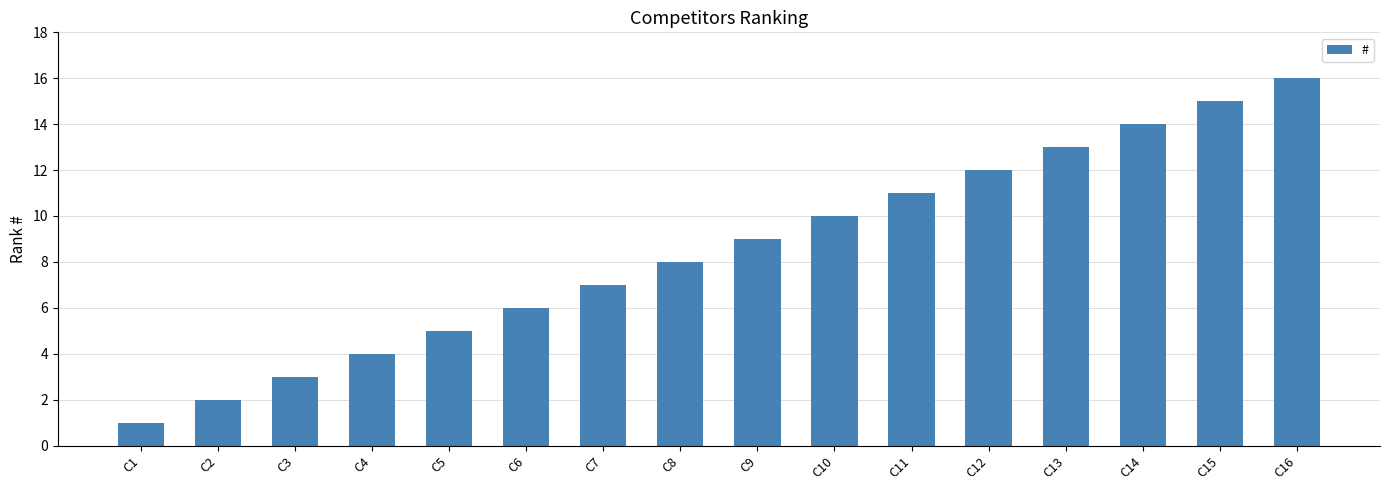

What is the difference between the values at C15 and C8?

7